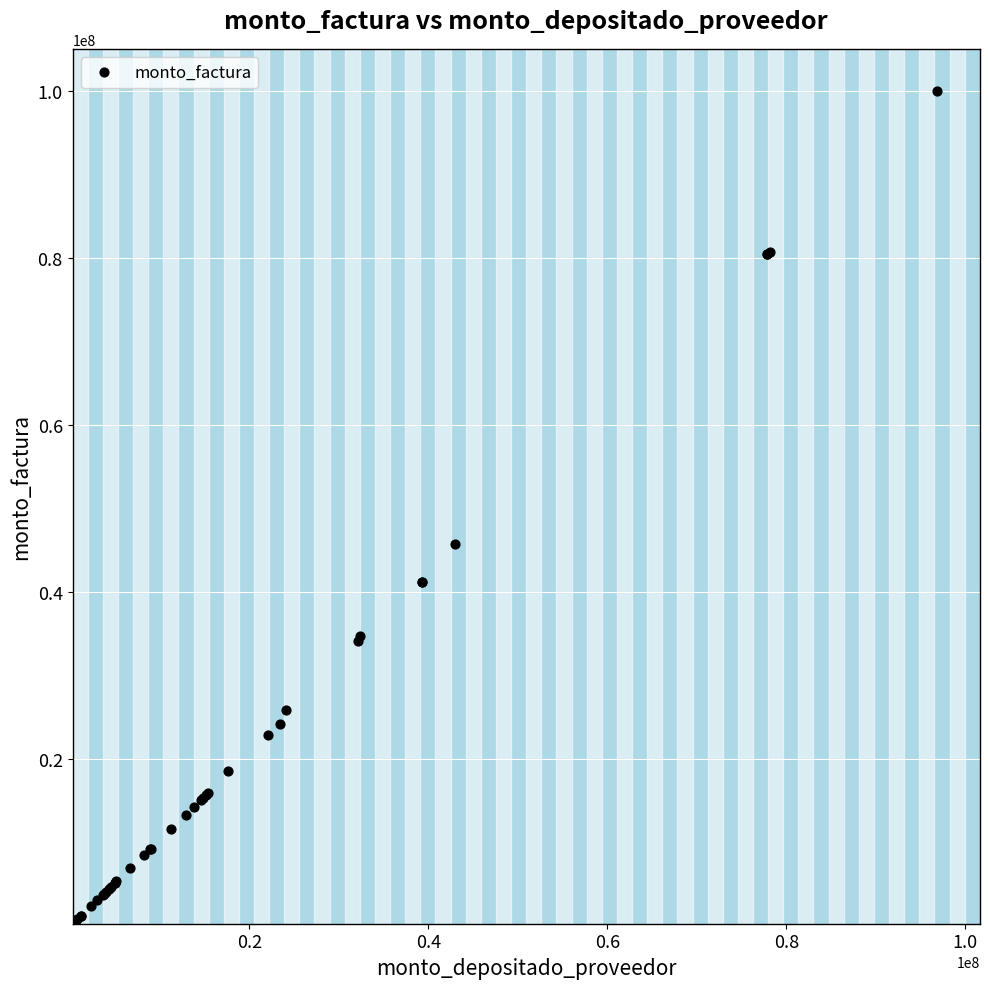

What Y value in the scatter plot is closest to 50146800?

45660000